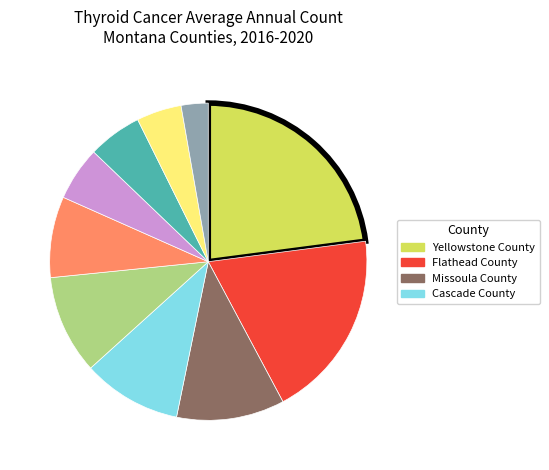

Is there any slice that represents more than half of the pie?

No